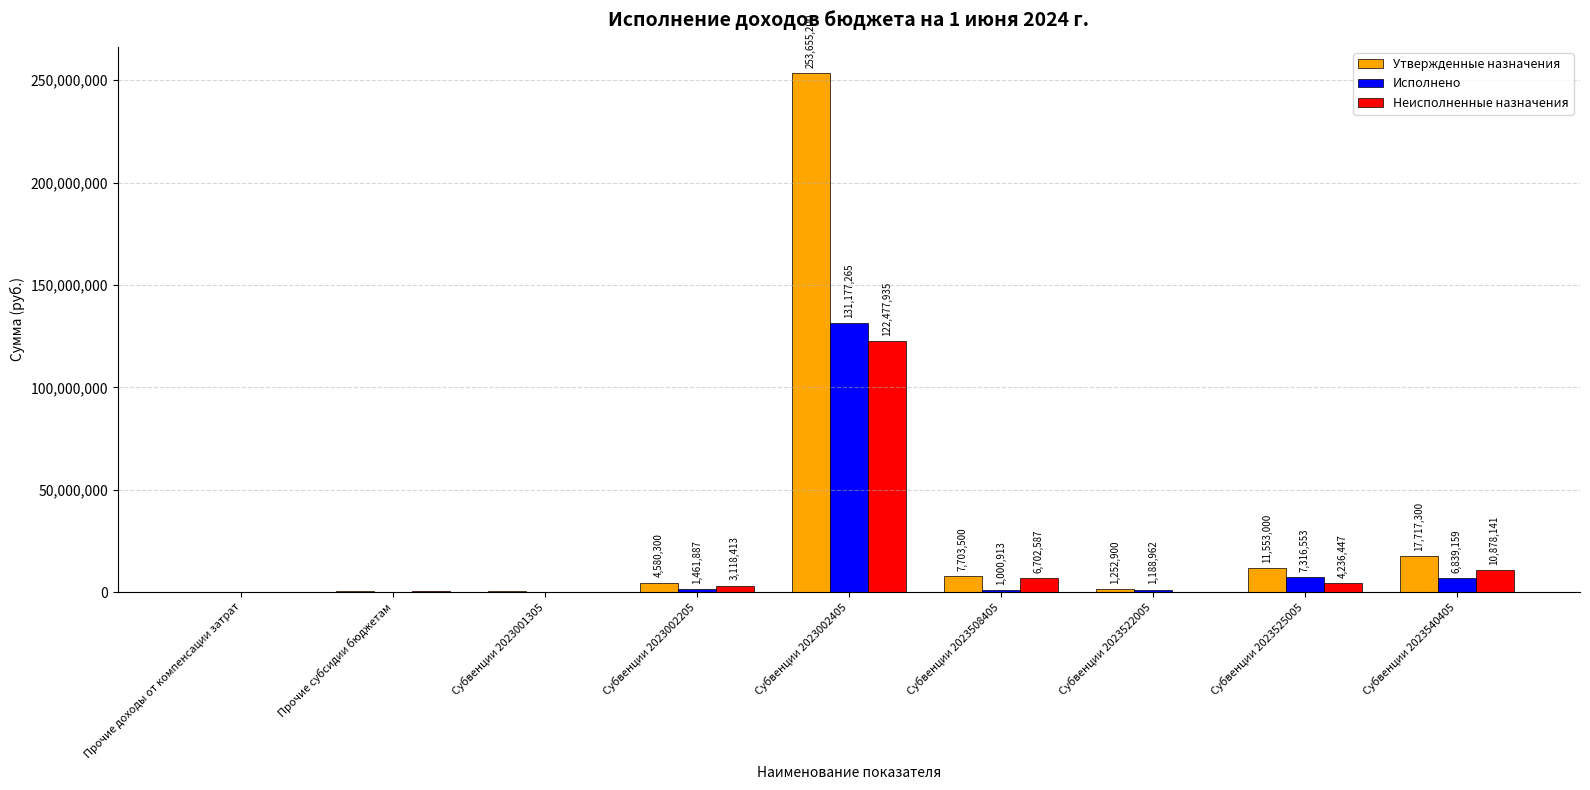

Where does the Исполнено series first go above 1188962?

Субвенции 2023002205